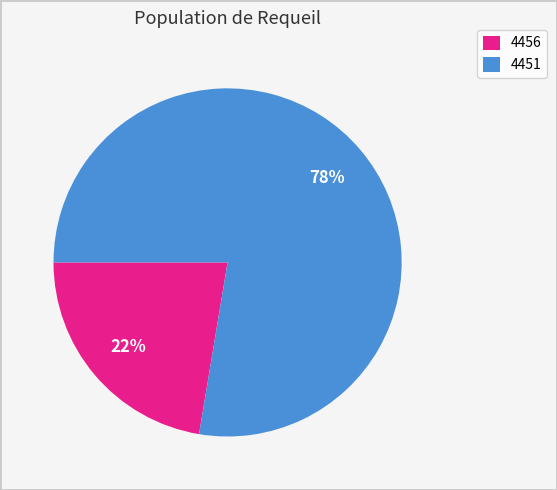

Do 4451 and 4456 together represent more than half of the pie?

Yes